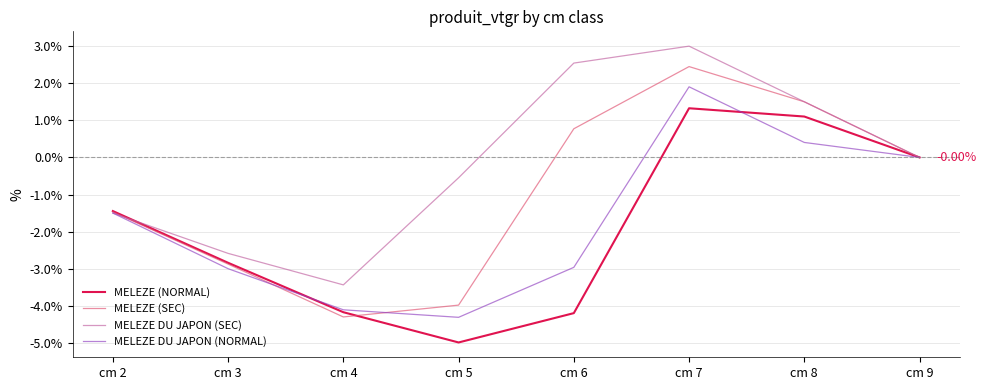

Between cm 3 and cm 6, which series saw the biggest shift?

MELEZE DU JAPON (SEC)